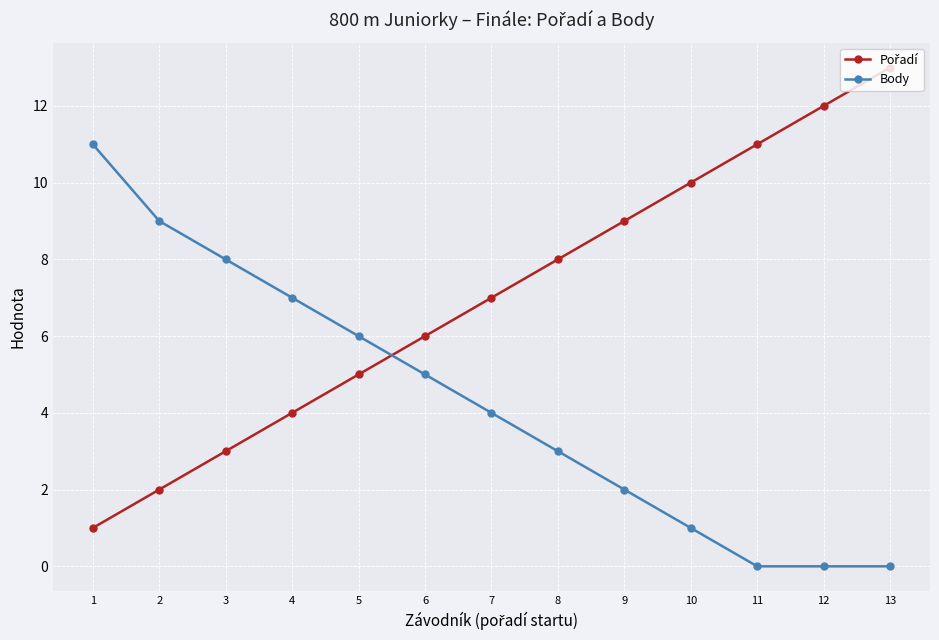

What is the difference between the highest and lowest values at 13?

13